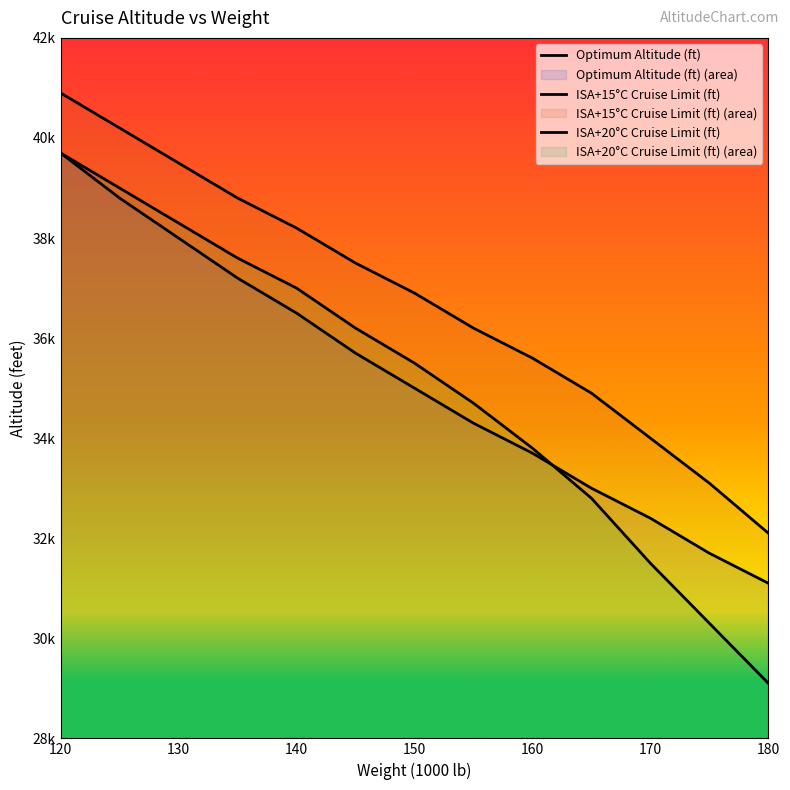

Does the chart have visible grid lines?

No